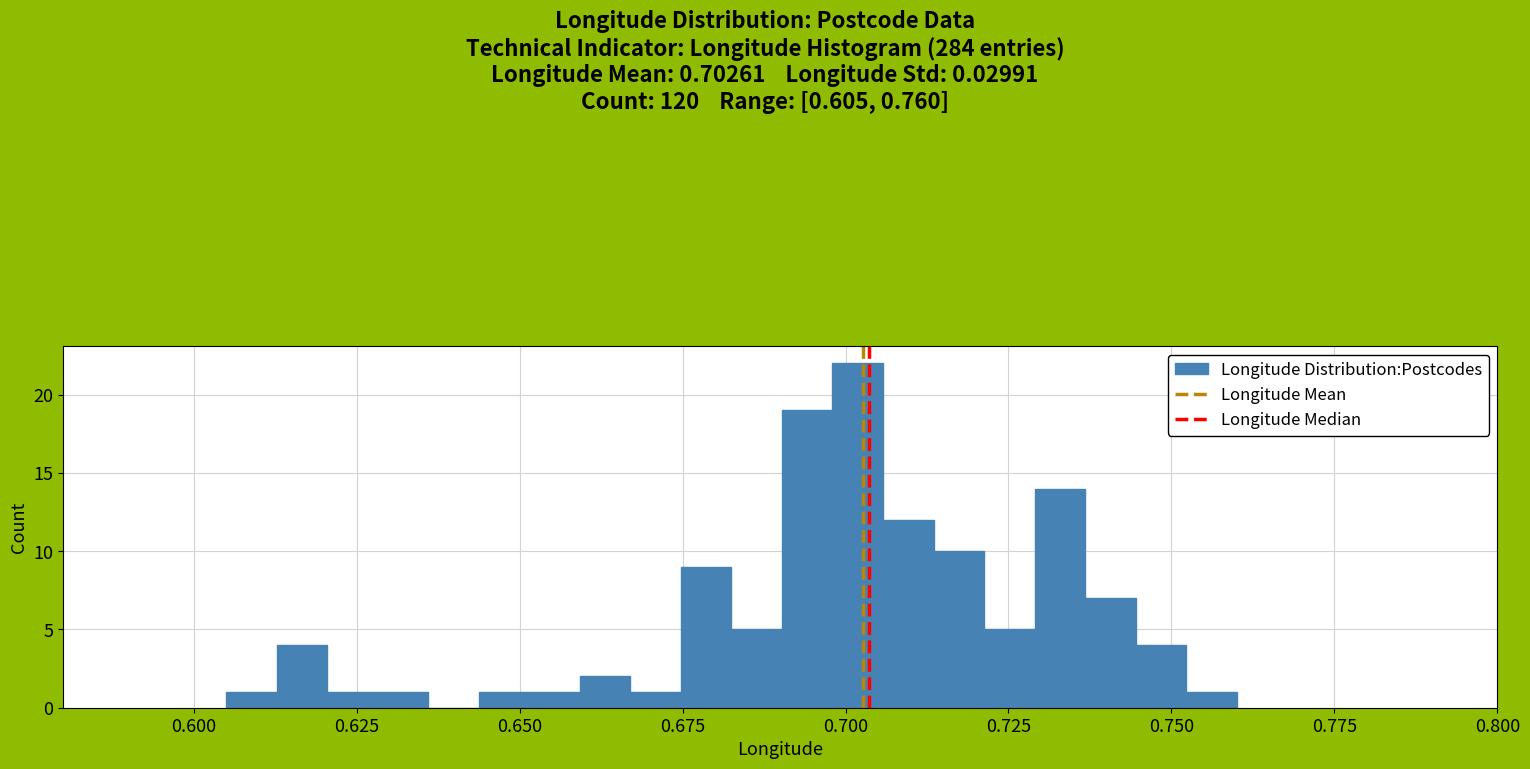

Around what value on the x-axis is the tallest bar? Give the approximate position of its centre, as read against the axis.

0.700